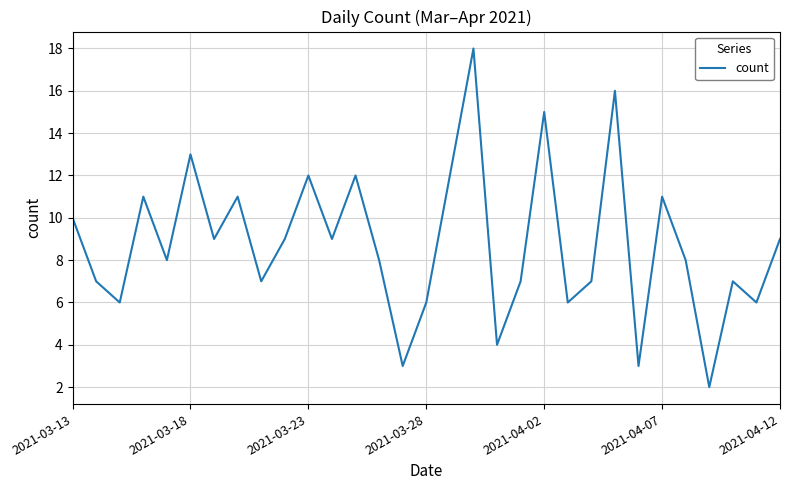

What is the smallest value displayed?

2